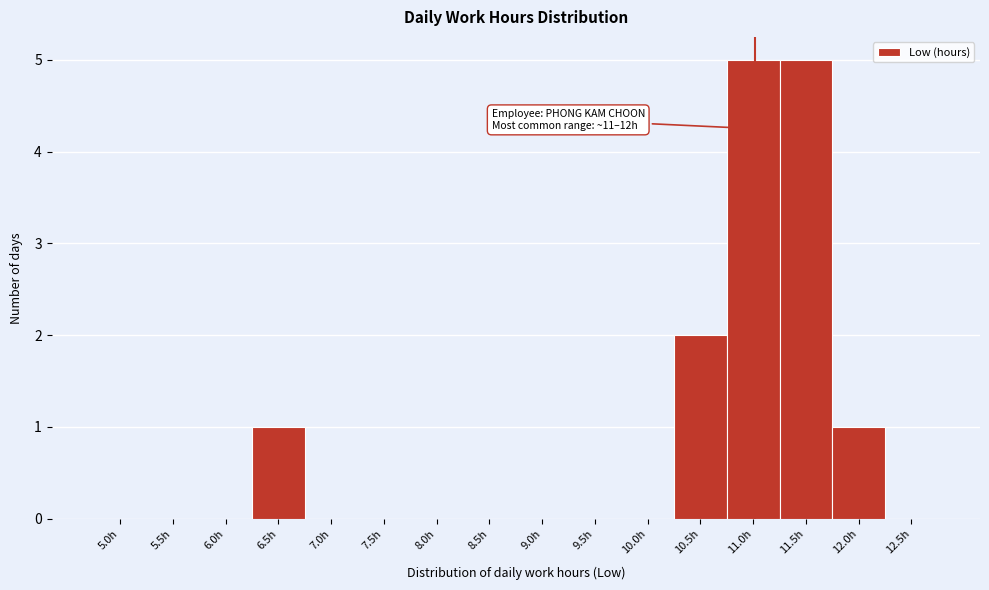

Reading right to left, what are all the values shown in this chart?

12.5h=0	12.0h=1	11.5h=5	11.0h=5	10.5h=2	10.0h=0	9.5h=0	9.0h=0	8.5h=0	8.0h=0	7.5h=0	7.0h=0	6.5h=1	6.0h=0	5.5h=0	5.0h=0